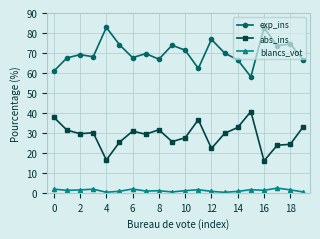

True or false: abs_ins and exp_ins cross at least once.

False